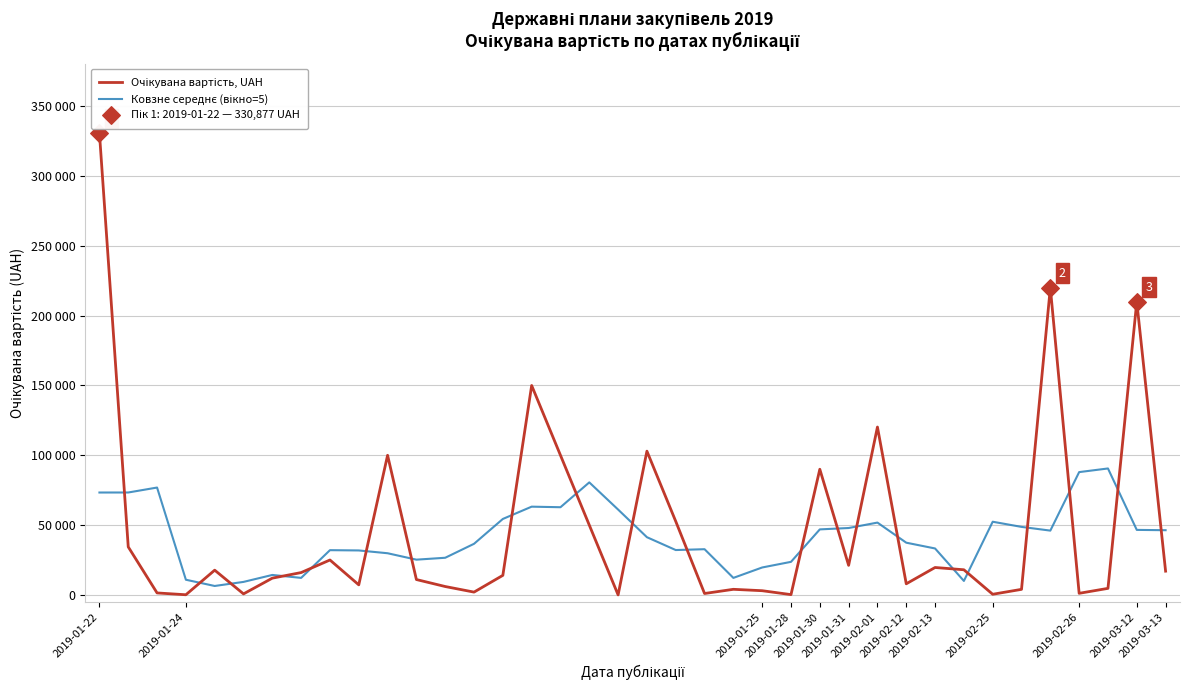

Which series has the largest Y range (max minus min)?

Очікувана вартість, UAH